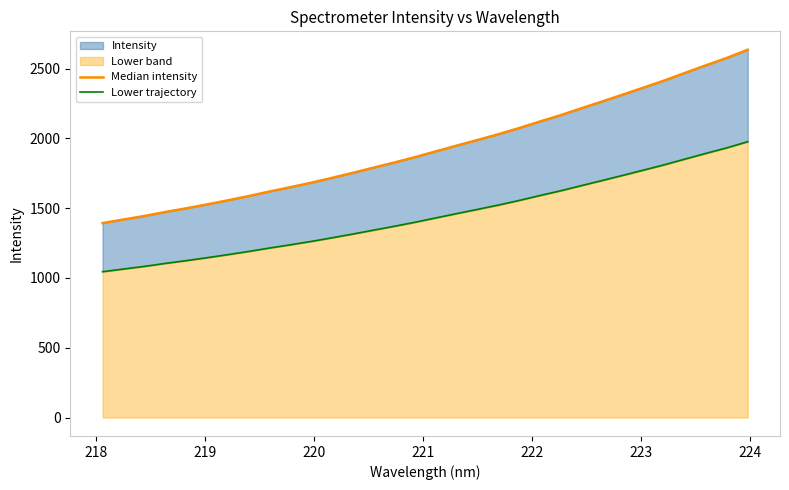

True or false: Median intensity and Lower trajectory cross at least once.

False